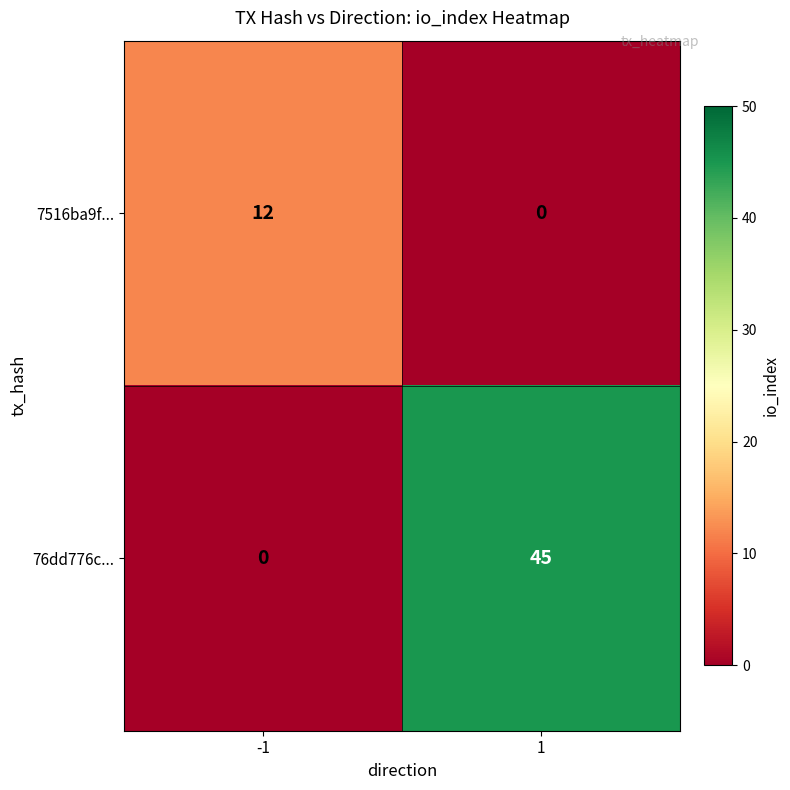

At 1, list the series in order from smallest to largest.

7516ba9f..., 76dd776c...